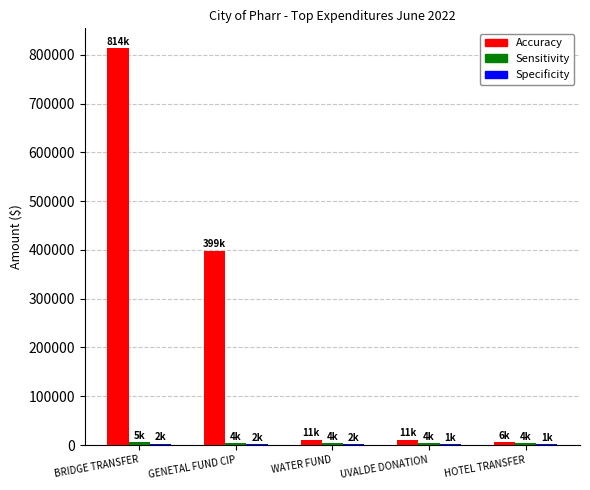

Between BRIDGE TRANSFER and HOTEL TRANSFER, which series saw the biggest shift?

Accuracy